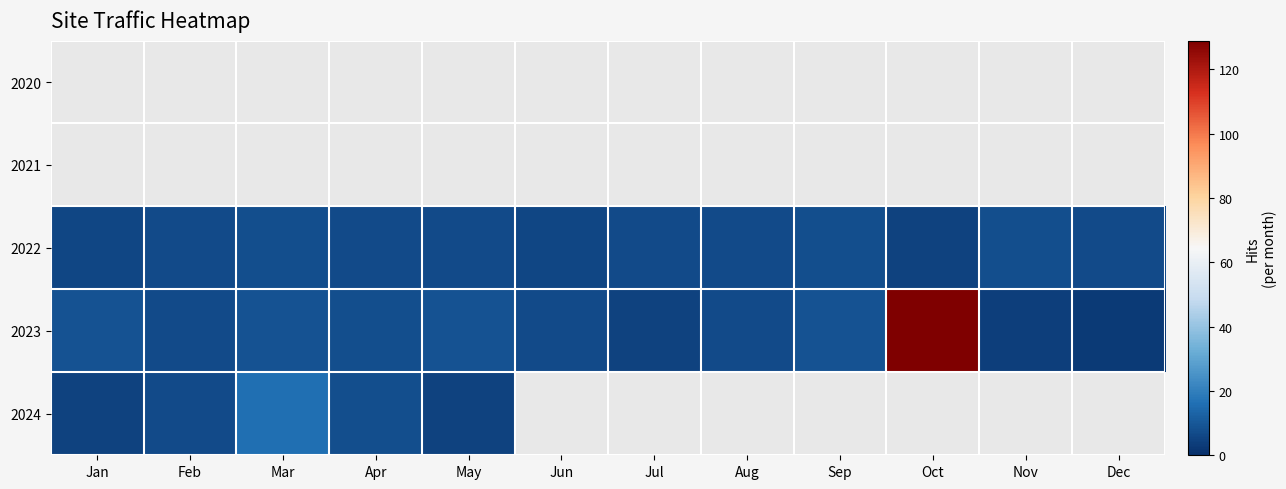

List the labels in order of 2021 value, smallest first.

Jan, Feb, Mar, Apr, May, Jun, Jul, Aug, Sep, Oct, Nov, Dec